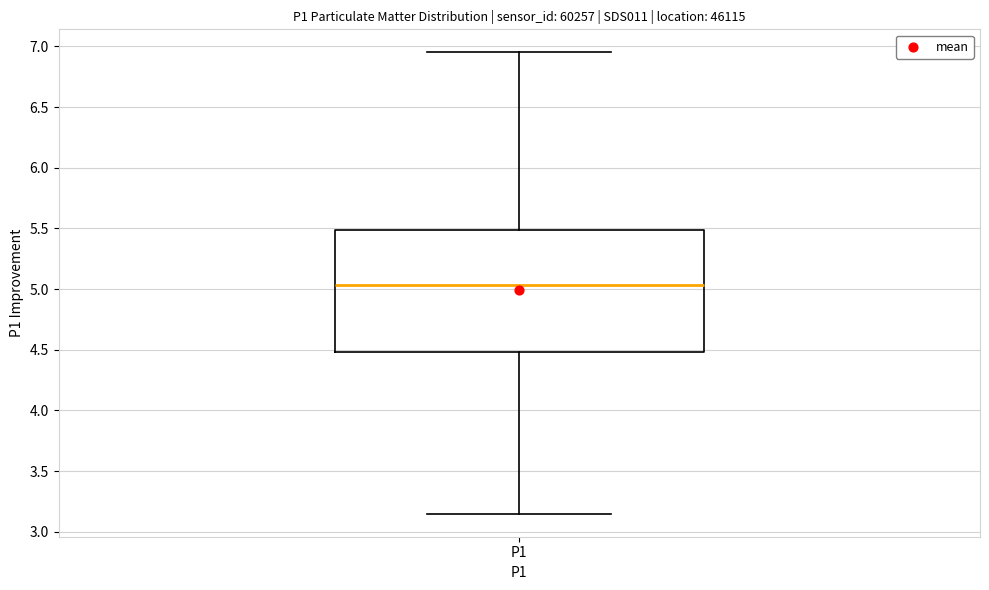

Where does the upper whisker of the box for P1 end on the y-axis? The values are not printed on the chart, so give them approximately, as read against the axis.

6.95